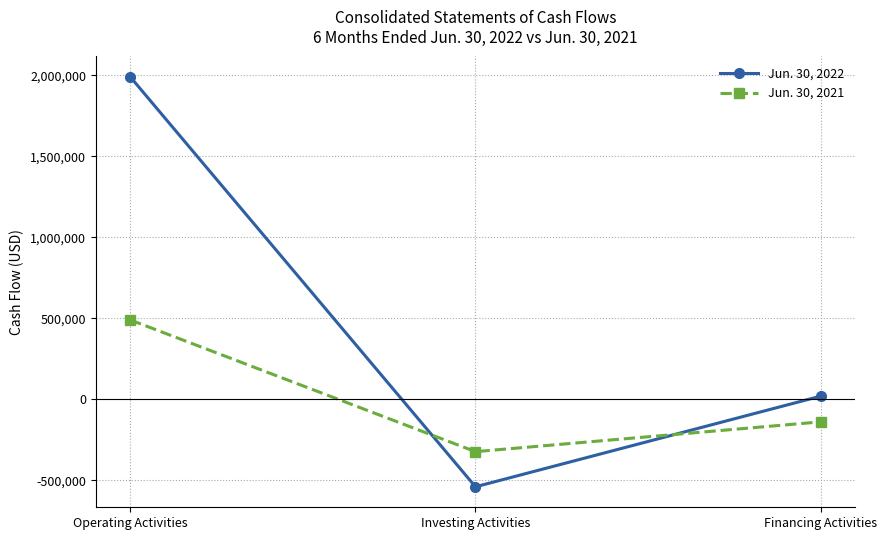

What is the value of the Jun. 30, 2022 point at the 3rd from the left?

20172